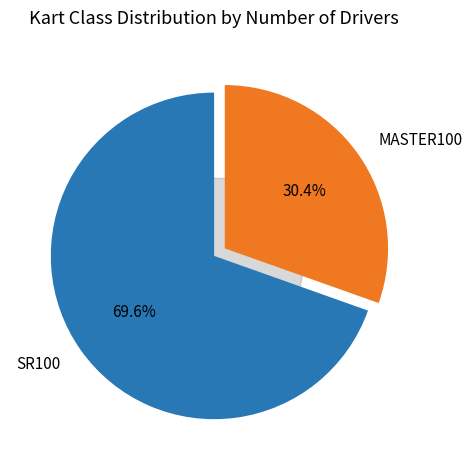

What is the change in value from SR100 to MASTER100?

-9